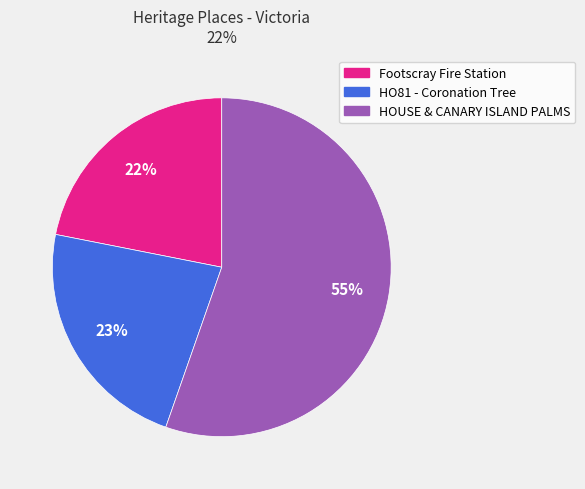

To the nearest percent, what is the average slice percentage?

33%